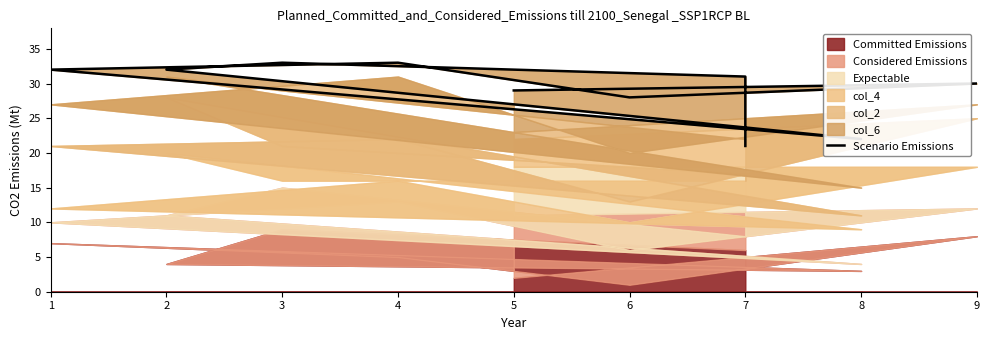

True or false: there are more than 2 points higher than both neighbors.

True